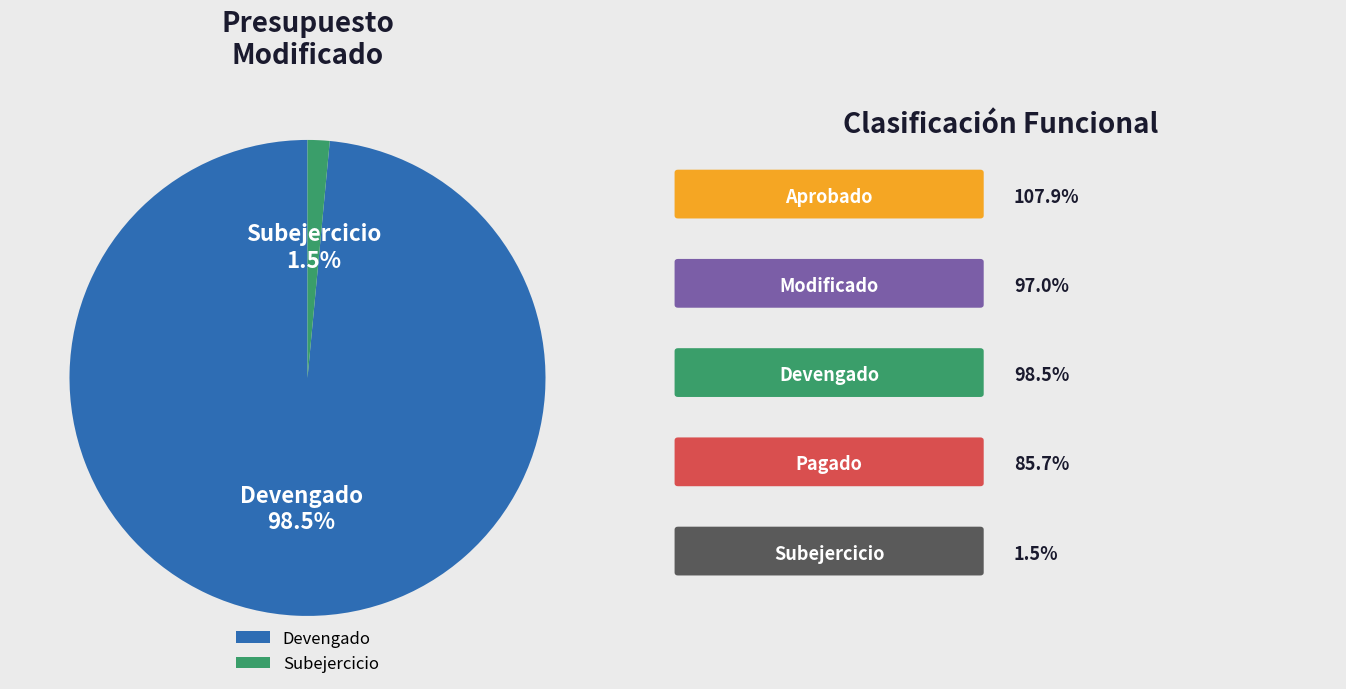

Is Subejercicio the majority of the pie?

No